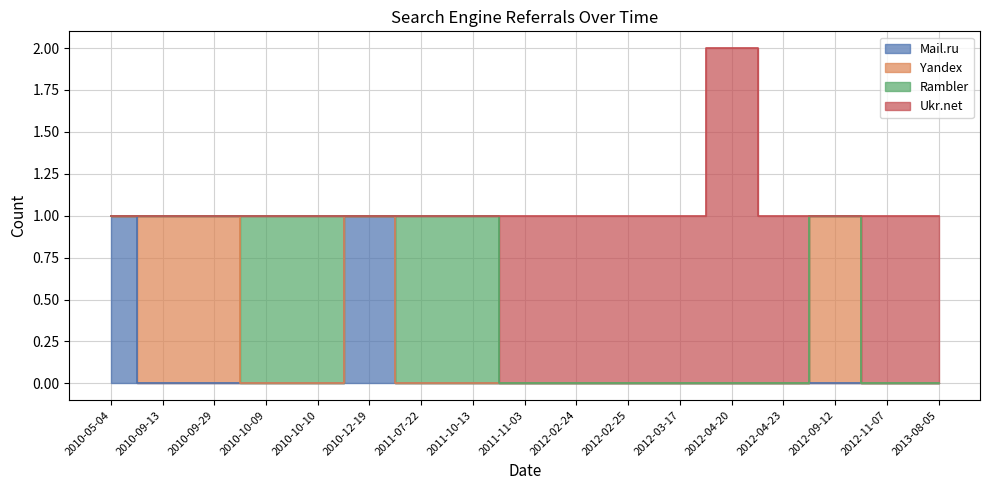

What is the difference between the highest and lowest values at 2011-11-03?

1